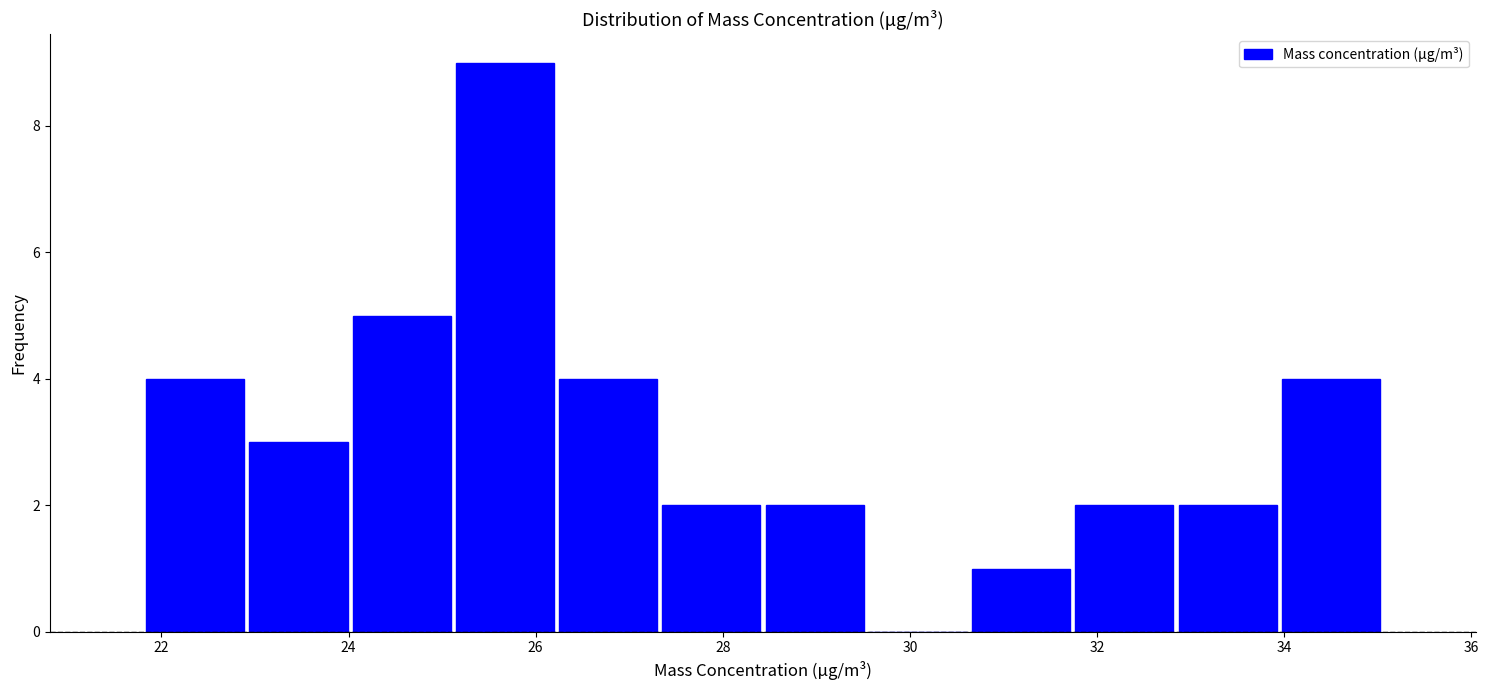

How tall is the bar that spans 21.8 to 23.0 on the x-axis? Neither the bar edges nor the heights are printed on the chart, so give them approximately, as read against the axes.

4